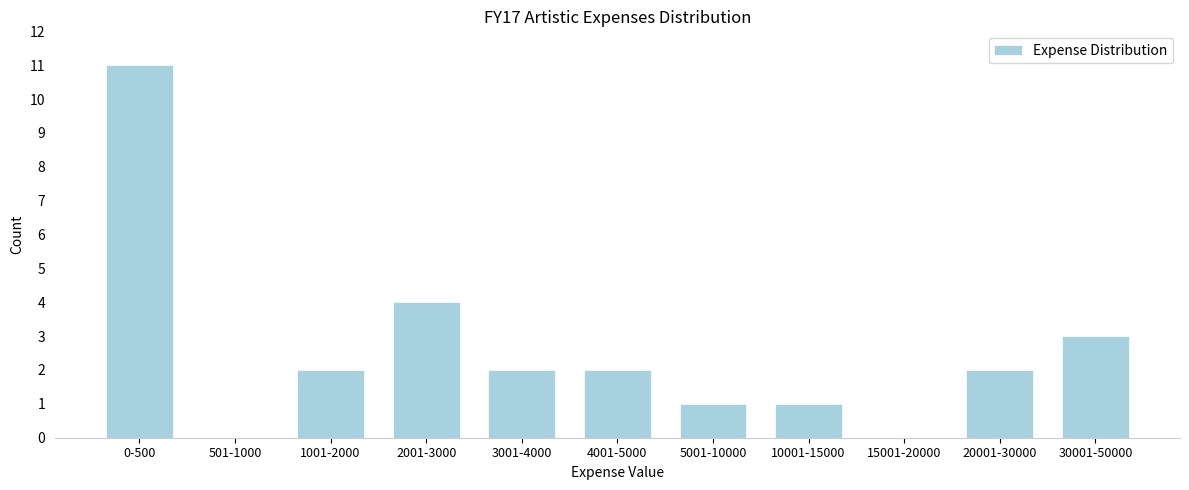

Reading right to left, list all the values displayed in this chart.

30001-50000=3	20001-30000=2	15001-20000=0	10001-15000=1	5001-10000=1	4001-5000=2	3001-4000=2	2001-3000=4	1001-2000=2	501-1000=0	0-500=11